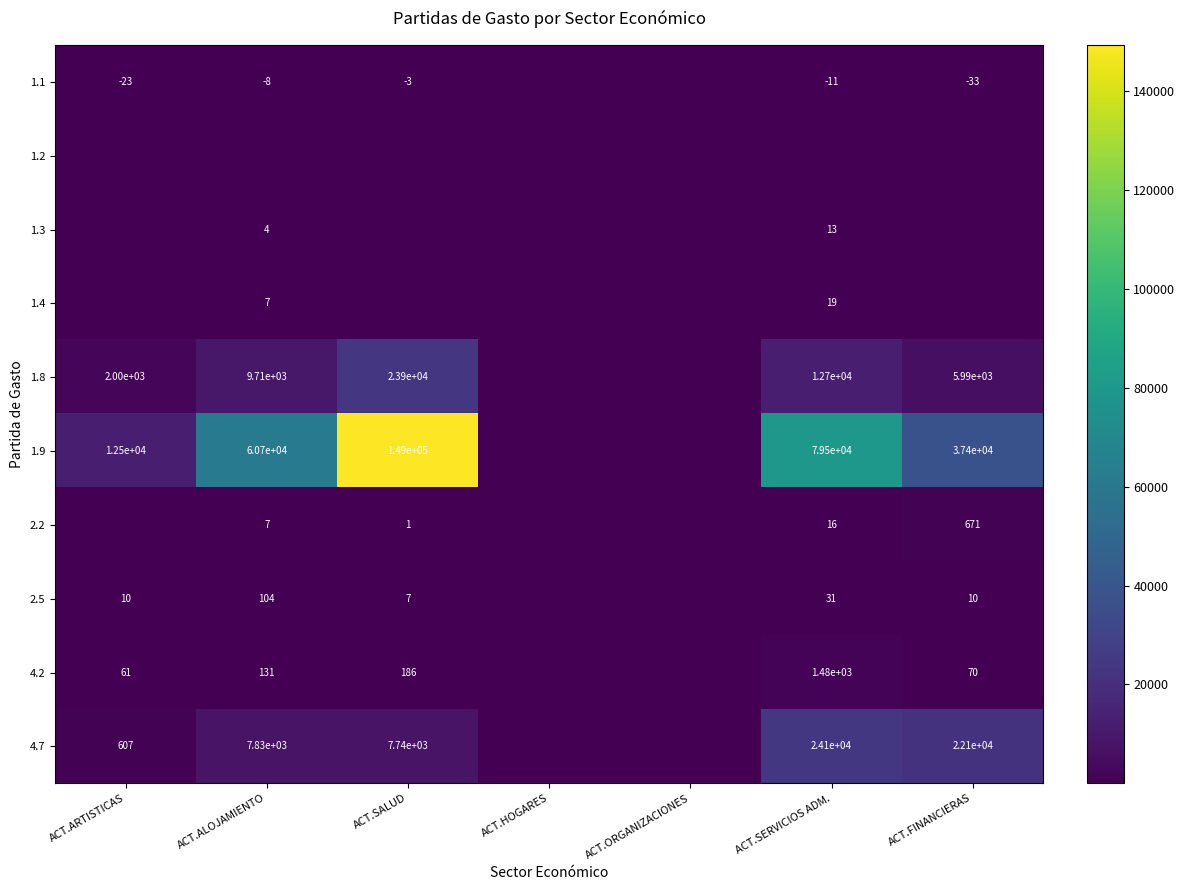

What is the sum of the 4.7 values at ACT.ALOJAMIENTO and ACT.SERVICIOS ADM.?

31930